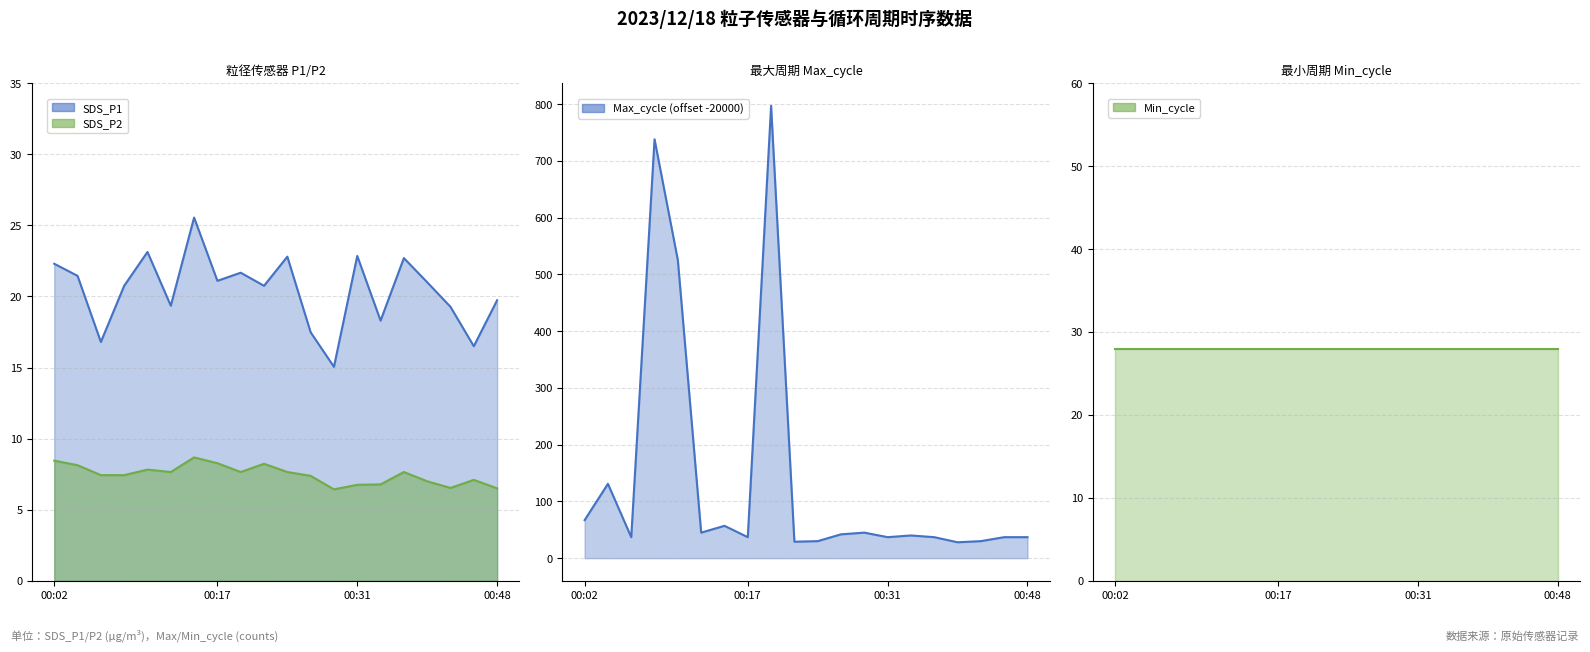

Which series has the widest spread of values?

Max_cycle